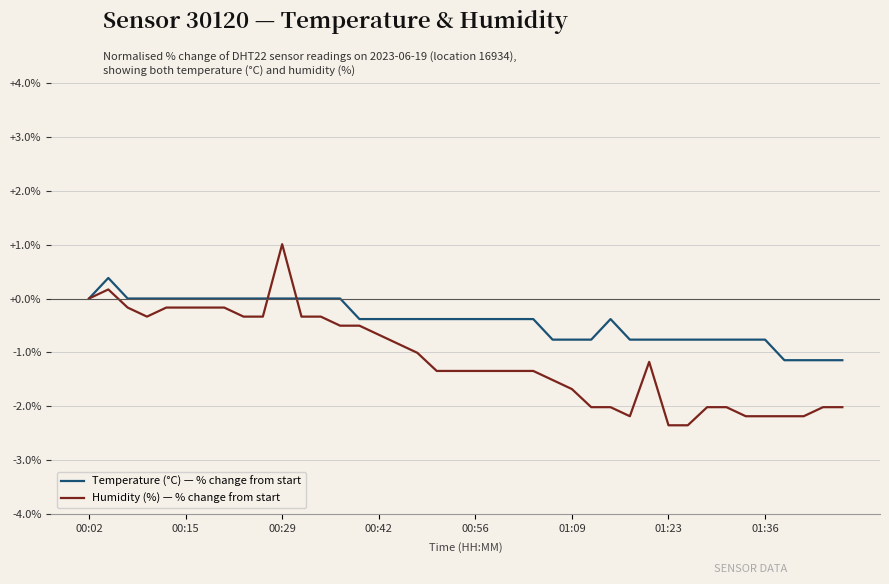

What is the minimum value shown in the chart?

-2.4